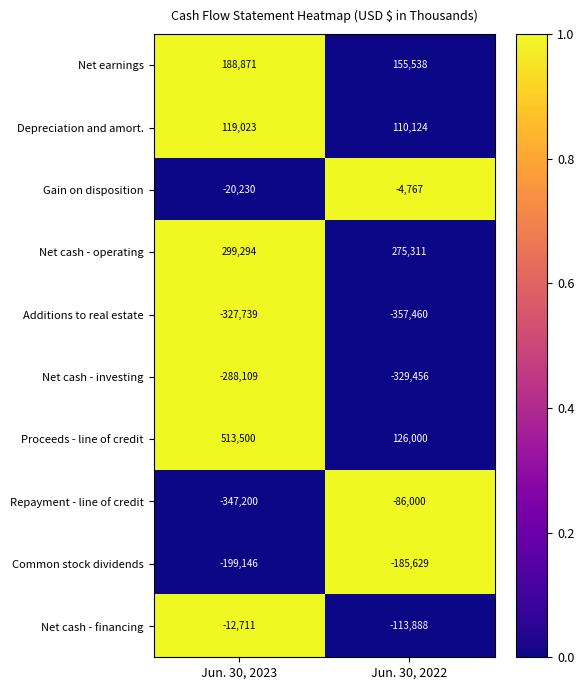

Which series changed the most between Jun. 30, 2023 and Jun. 30, 2022?

Proceeds - line of credit